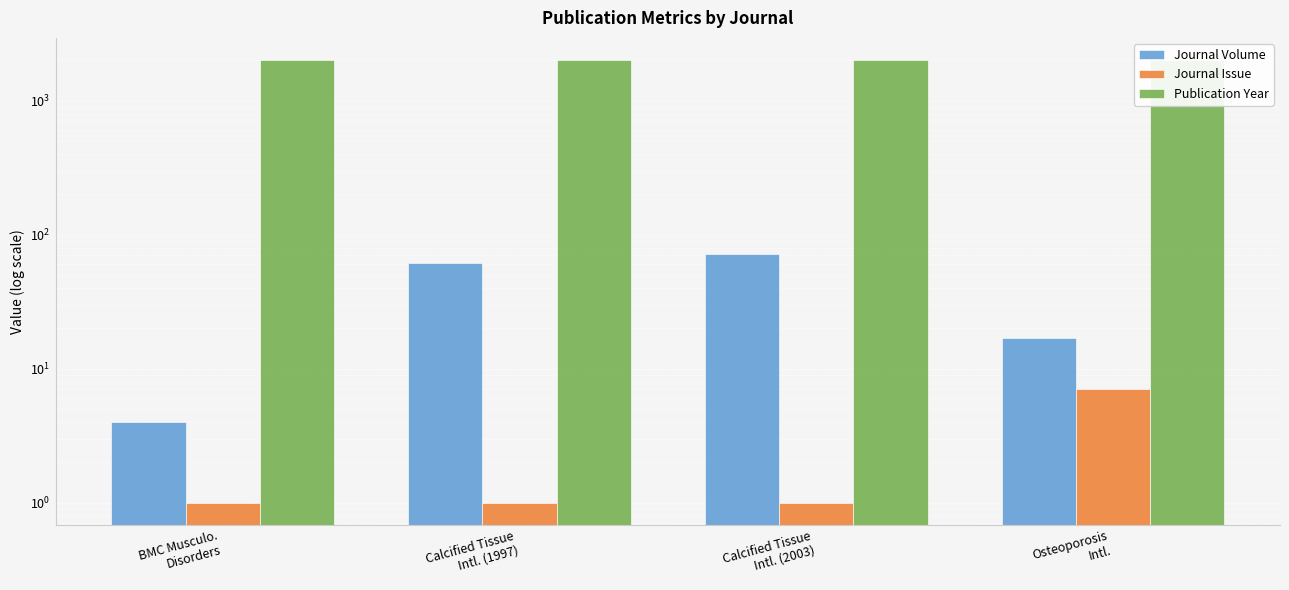

Reading left to right, what are all the values shown in this chart?

Journal Volume: BMC Musculo.
Disorders=4	Calcified Tissue
Intl. (1997)=61	Calcified Tissue
Intl. (2003)=72	Osteoporosis
Intl.=17
Journal Issue: BMC Musculo.
Disorders=1	Calcified Tissue
Intl. (1997)=1	Calcified Tissue
Intl. (2003)=1	Osteoporosis
Intl.=7
Publication Year: BMC Musculo.
Disorders=2003	Calcified Tissue
Intl. (1997)=1997	Calcified Tissue
Intl. (2003)=2003	Osteoporosis
Intl.=2006